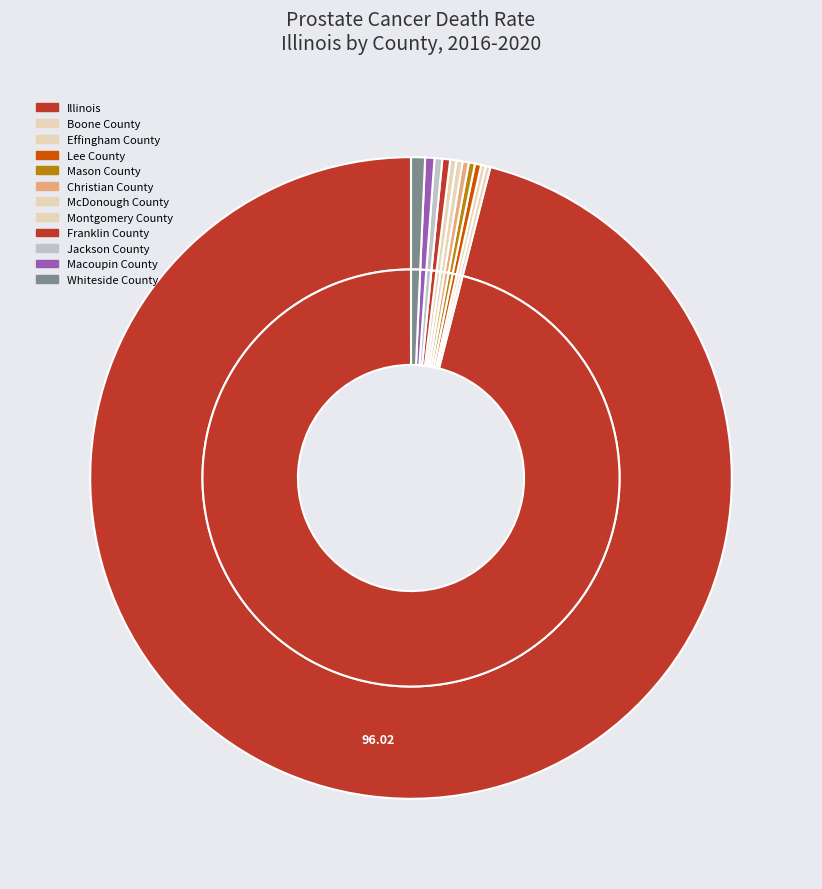

To the nearest percent, what is the average slice percentage?

8%